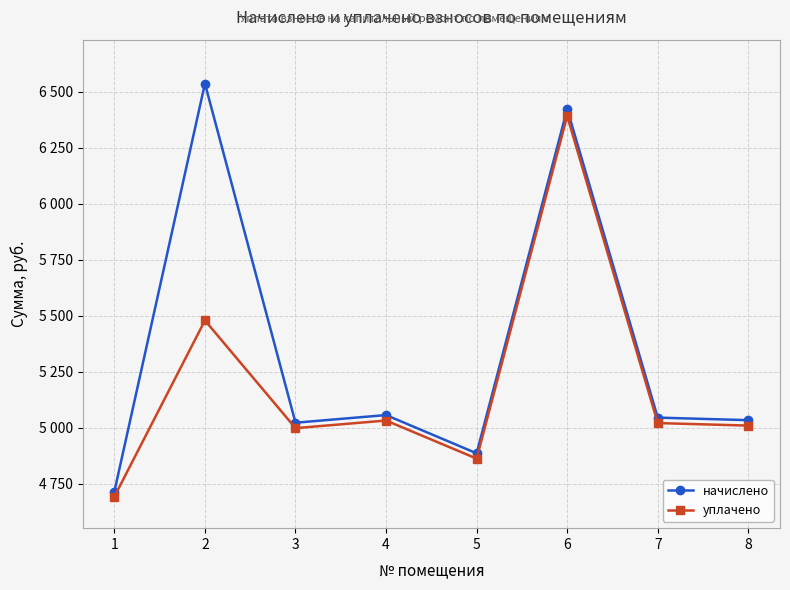

True or false: уплачено and начислено intersect in this chart.

False